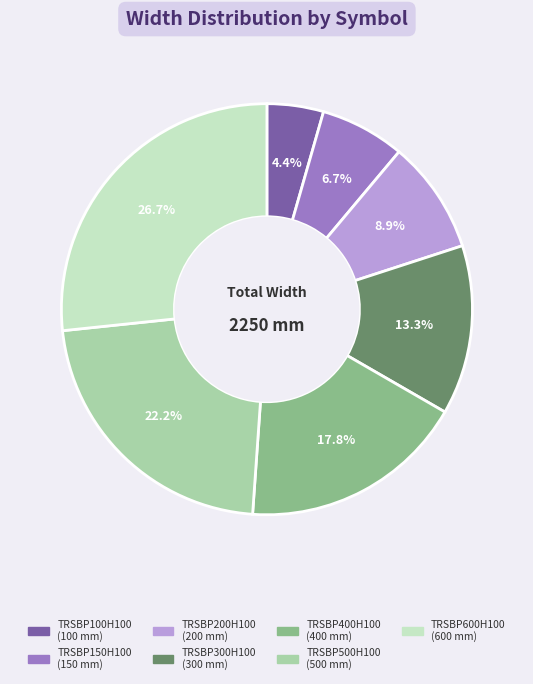

How many slices are in this pie chart?

7